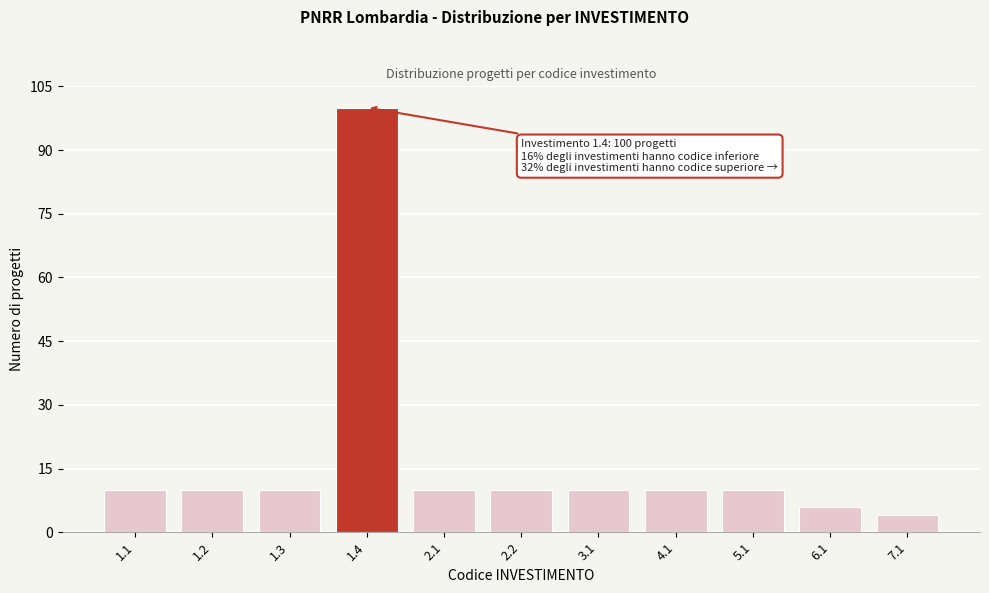

Reading left to right, list all the values displayed in this chart.

10	10	10	100	10	10	10	10	10	6	4